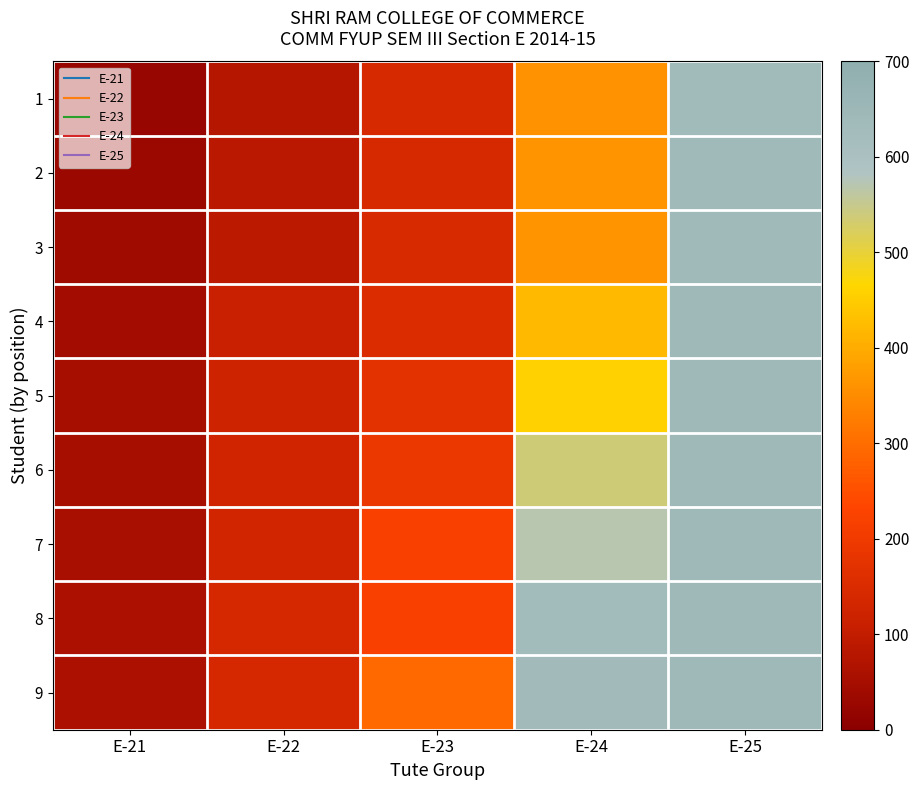

What is the difference between the highest and lowest values at E-23?

150